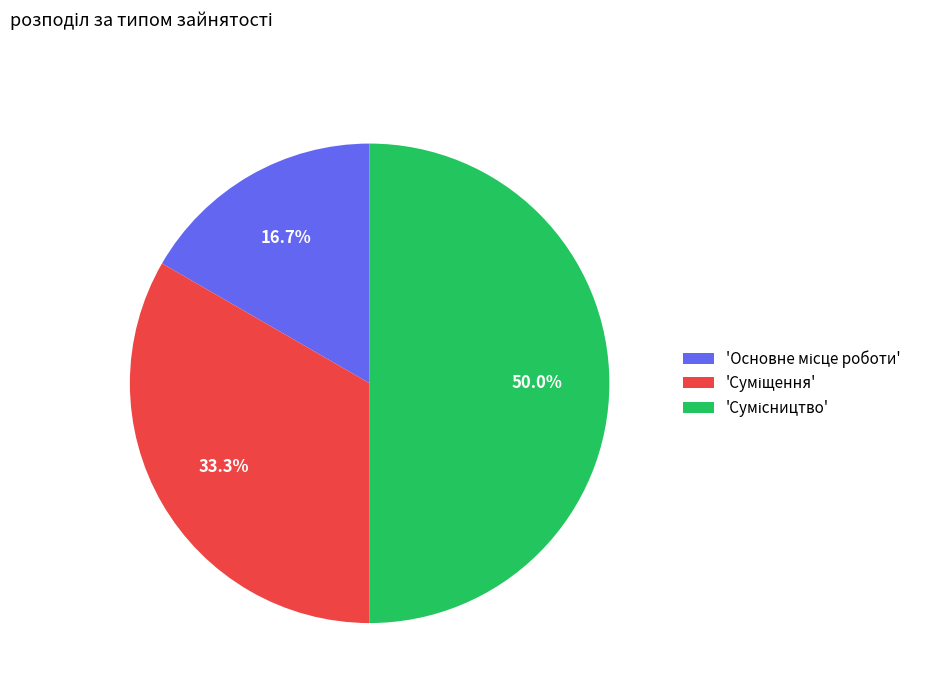

How many segments does this pie chart have?

3